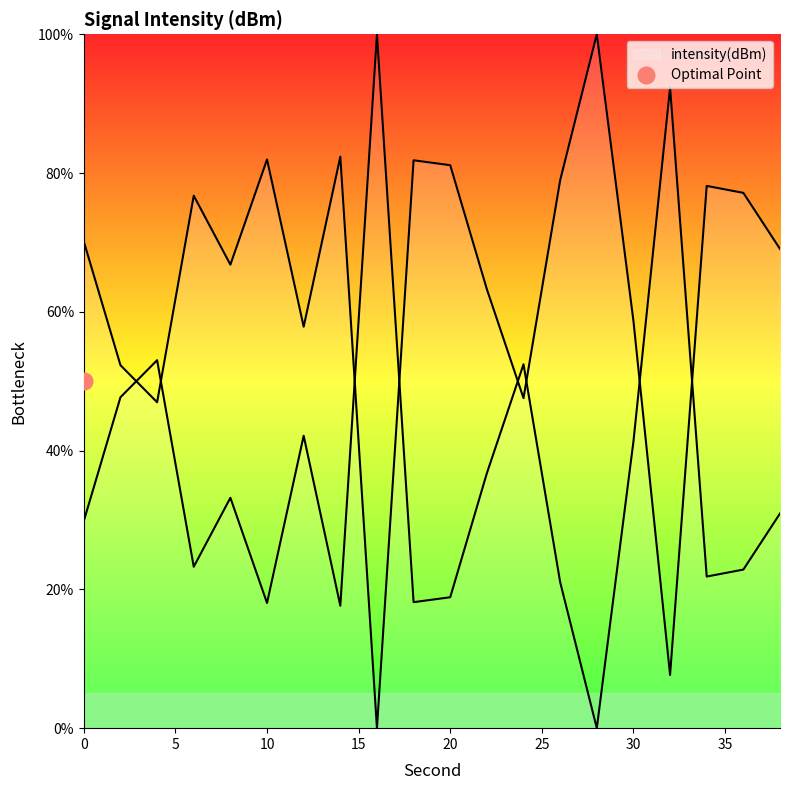

What is the greatest value displayed?

100.0